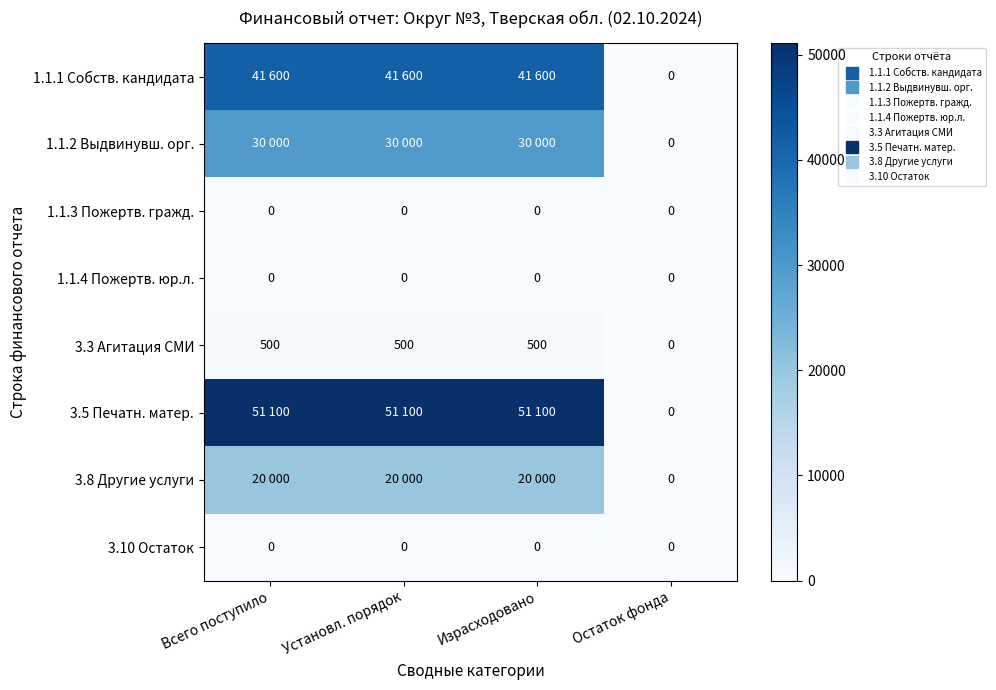

What is the sum of all 1.1.2 Выдвинувш. орг. values?

90000